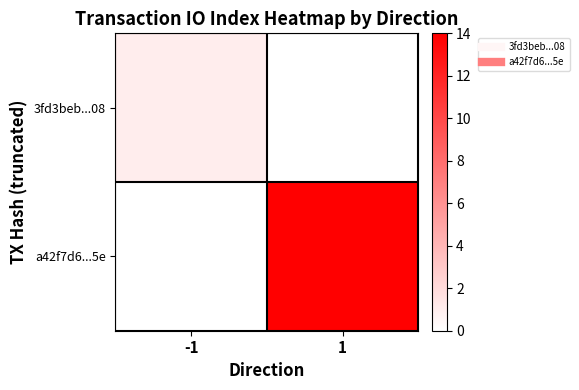

Which series has the largest total across all categories?

a42f7d6...5e